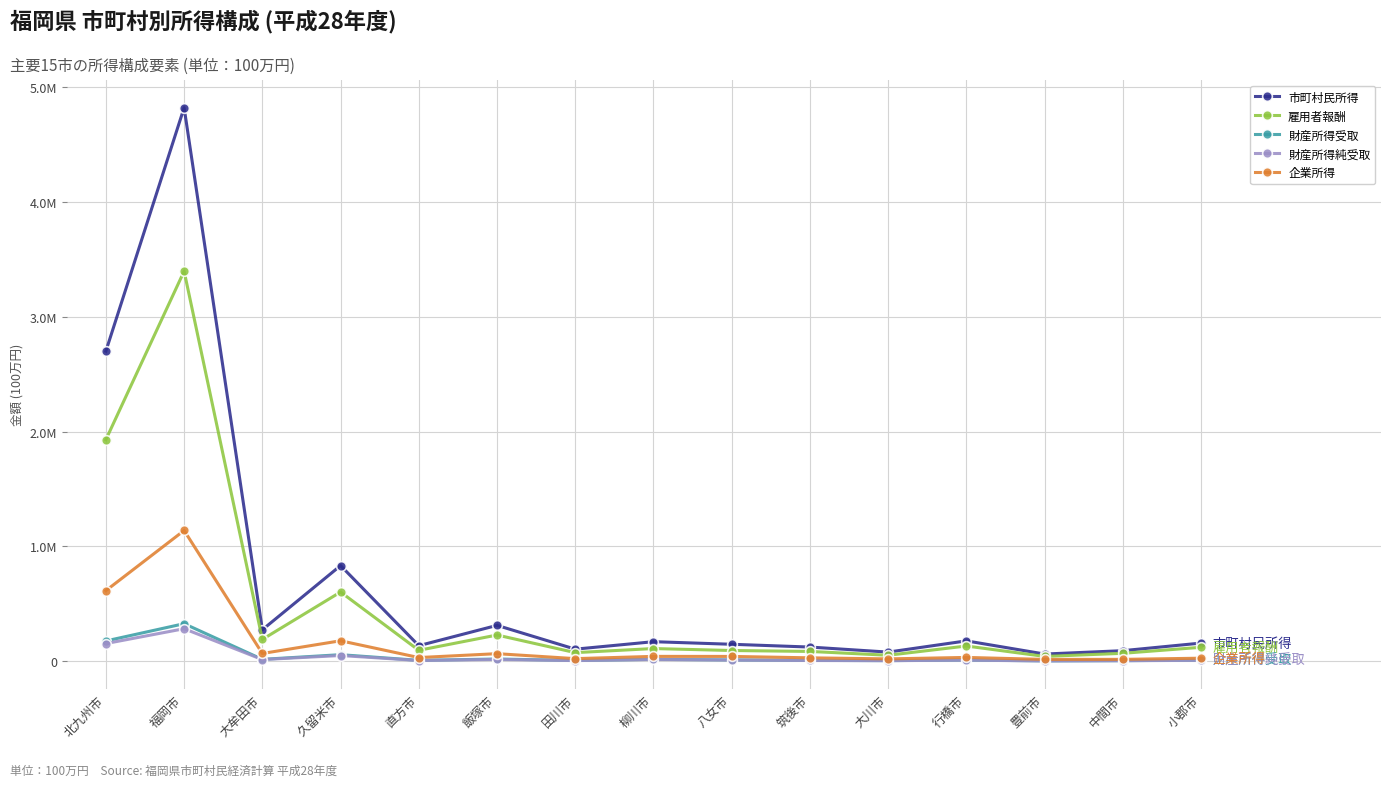

How many data points in 市町村民所得 are above 159157?

7